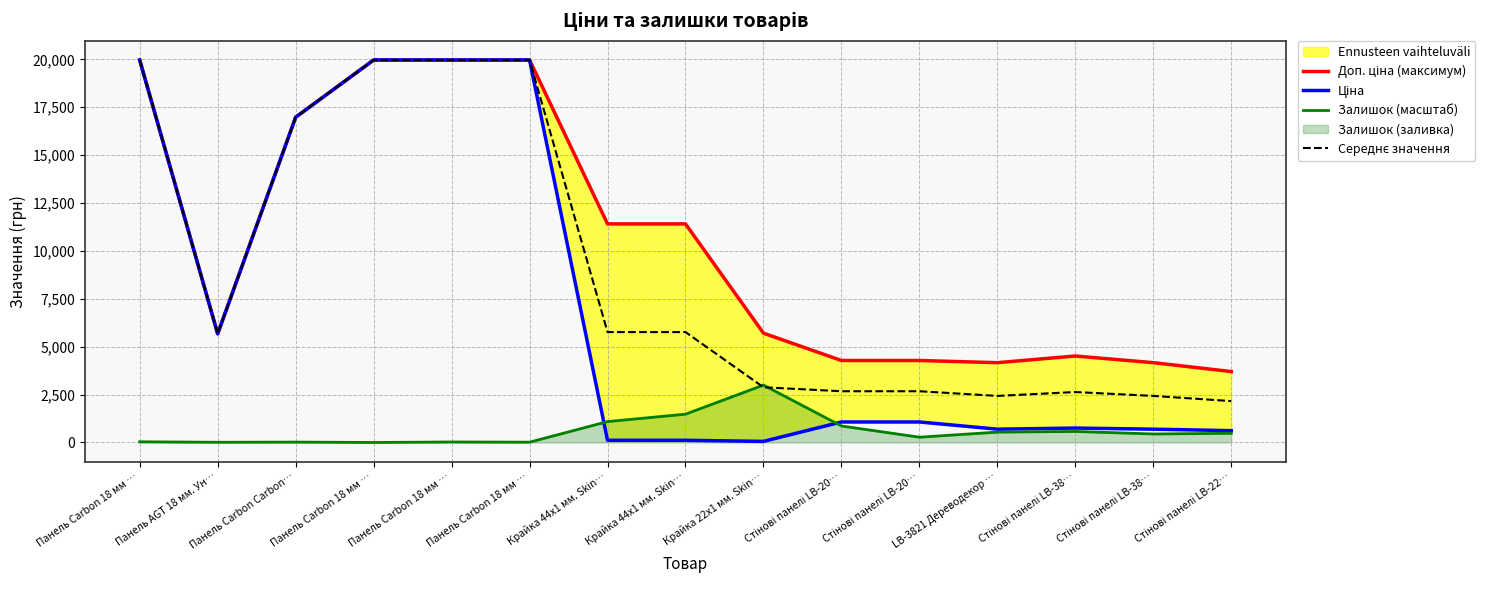

How many data points in Доп. ціна (максимум) are above 5705?

7